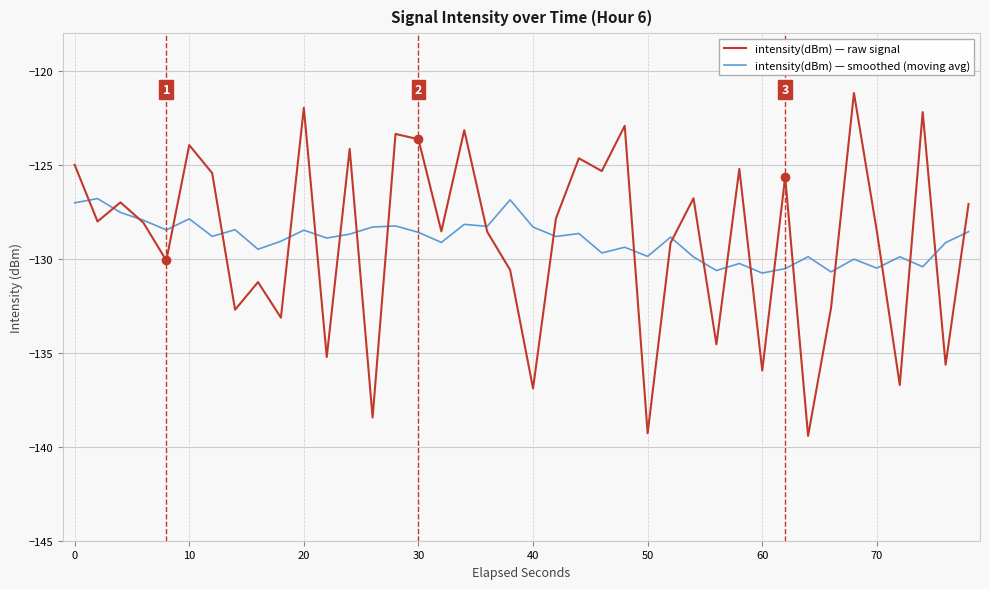

Which series has the widest spread of values?

intensity(dBm) — raw signal